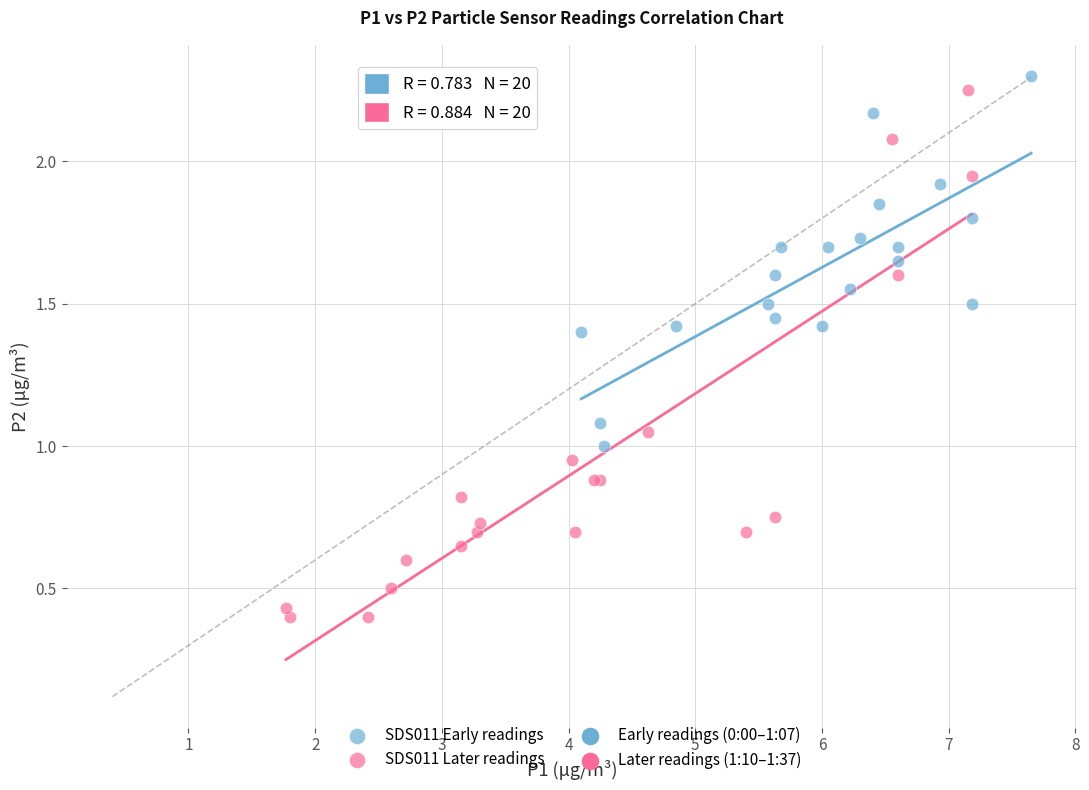

Which series has the largest Y range (max minus min)?

SDS011 Later readings